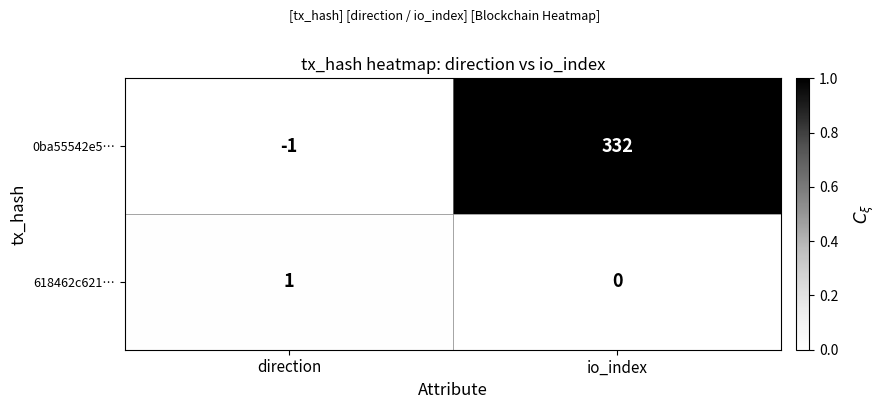

At direction, list the series in order from largest to smallest.

618462c621…, 0ba55542e5…